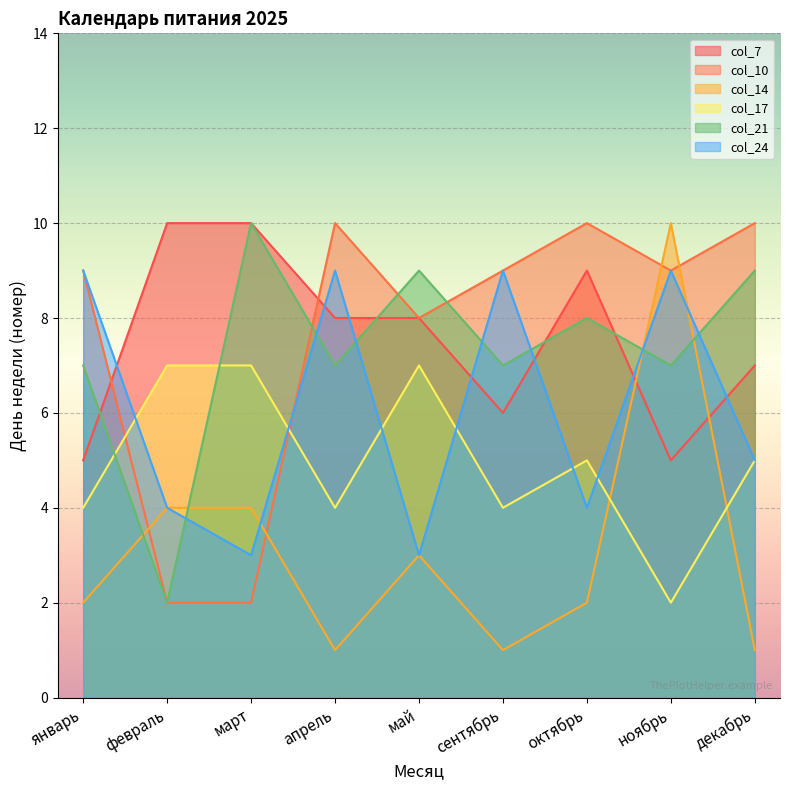

What are all the series names shown in the legend?

col_7, col_10, col_14, col_17, col_21, col_24